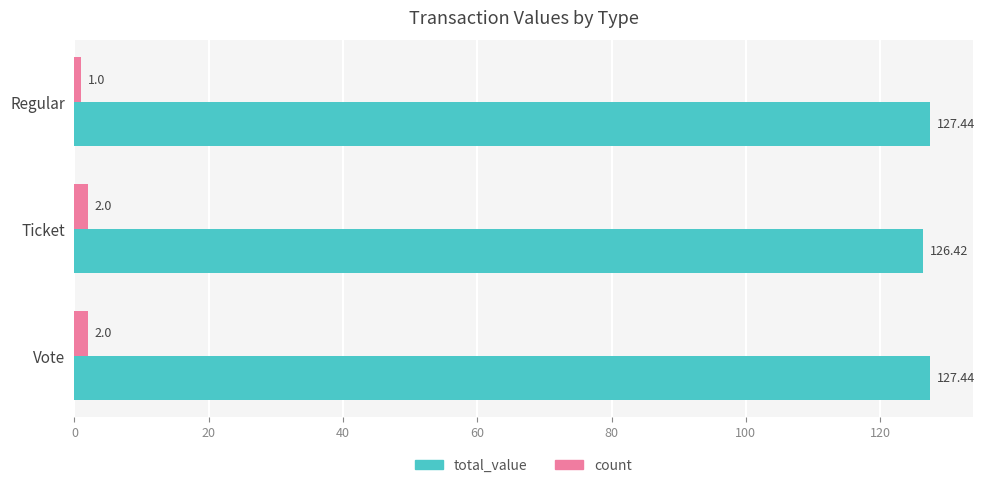

List the series in order of their overall mean, lowest first.

count, total_value